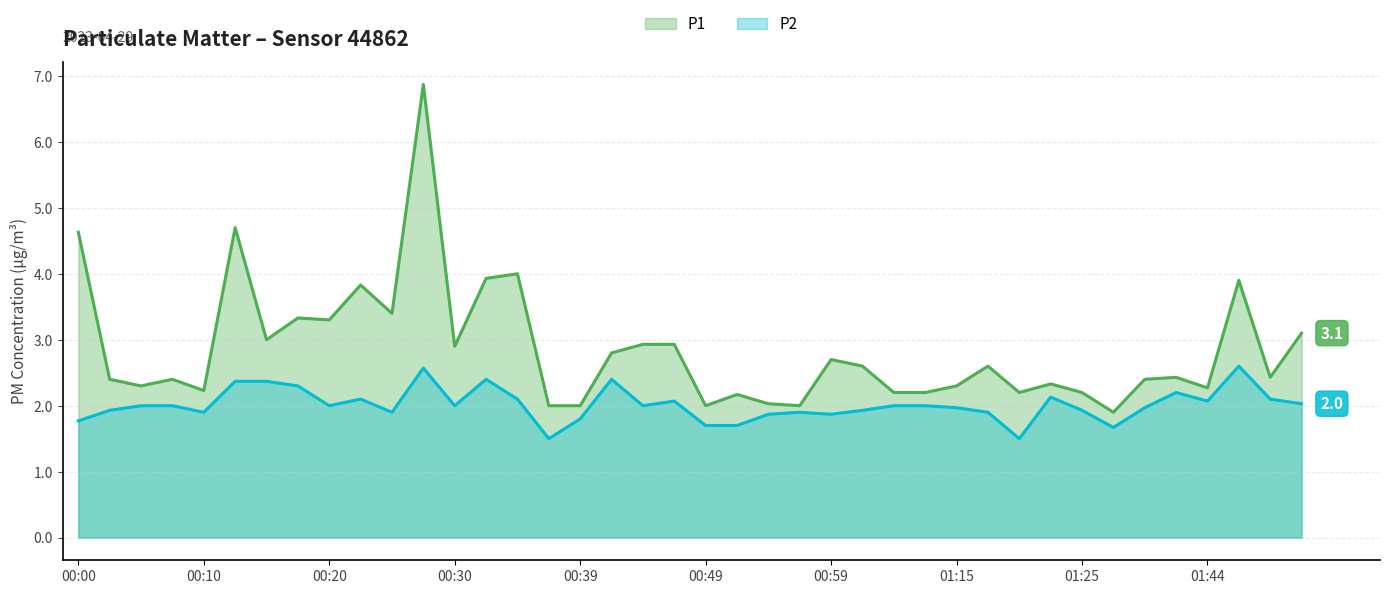

What is the highest value of the P1 series?

6.9